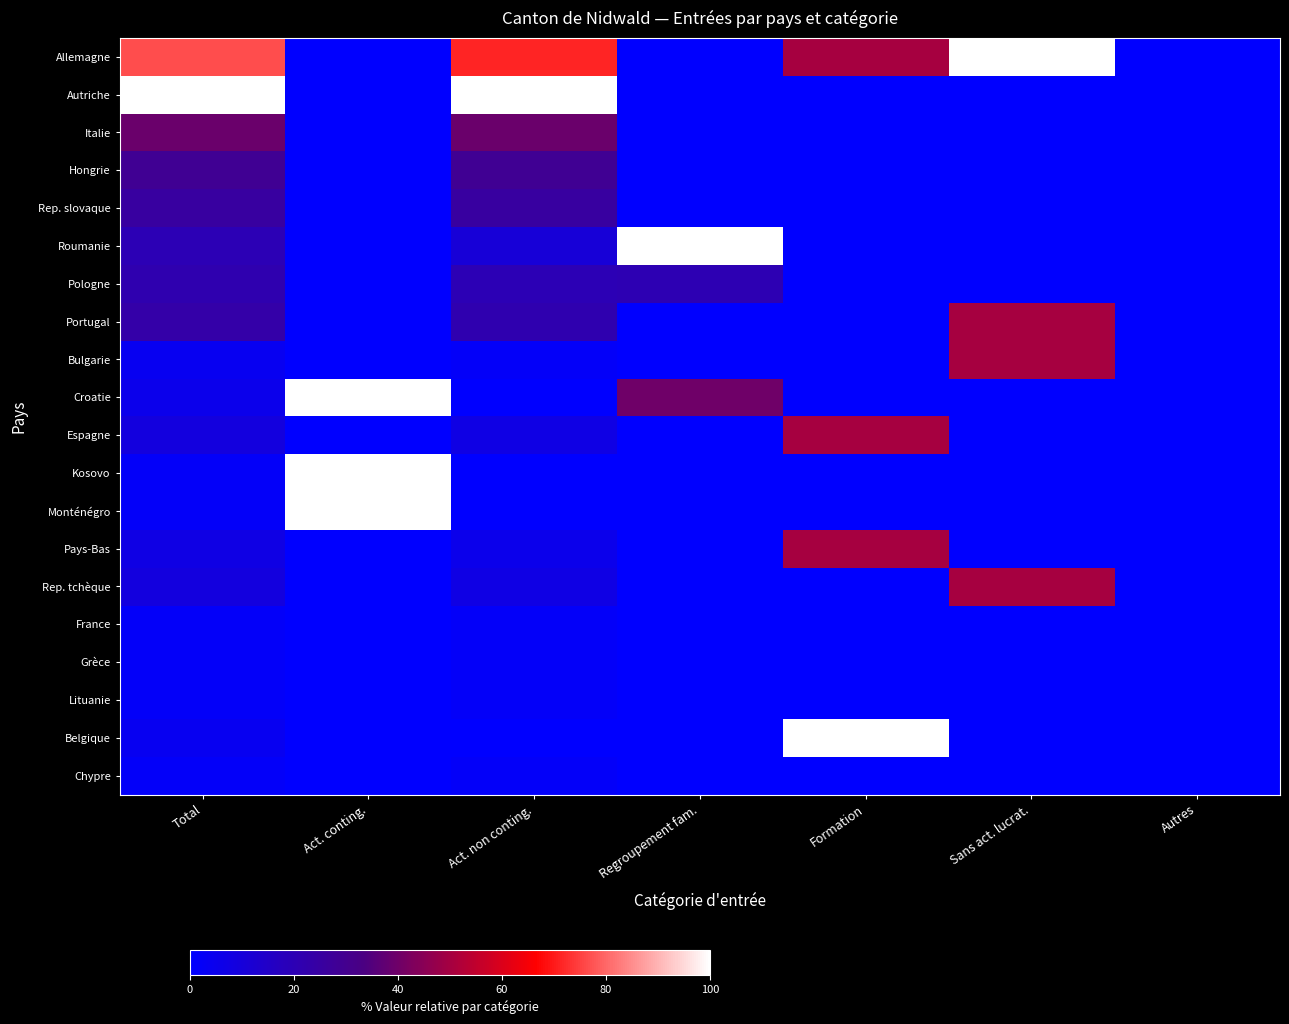

Which series has the largest range (max minus min)?

Allemagne